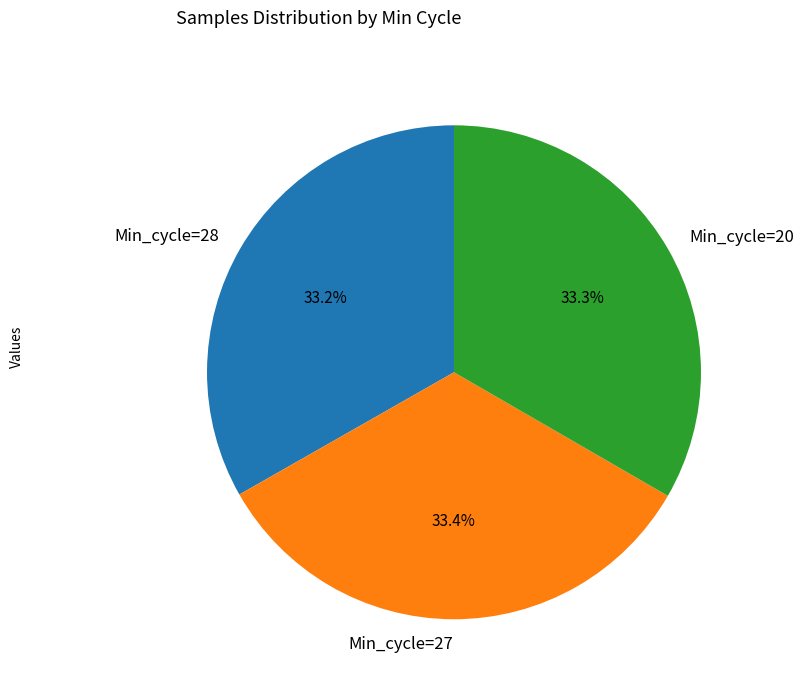

What is the ratio of the value at Min_cycle=28 to the value at Min_cycle=20?

1.0